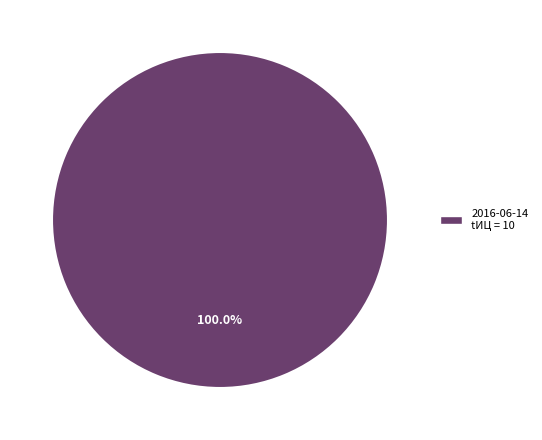

Rank the categories by value from highest to lowest.

2016-06-14 tИЦ = 10